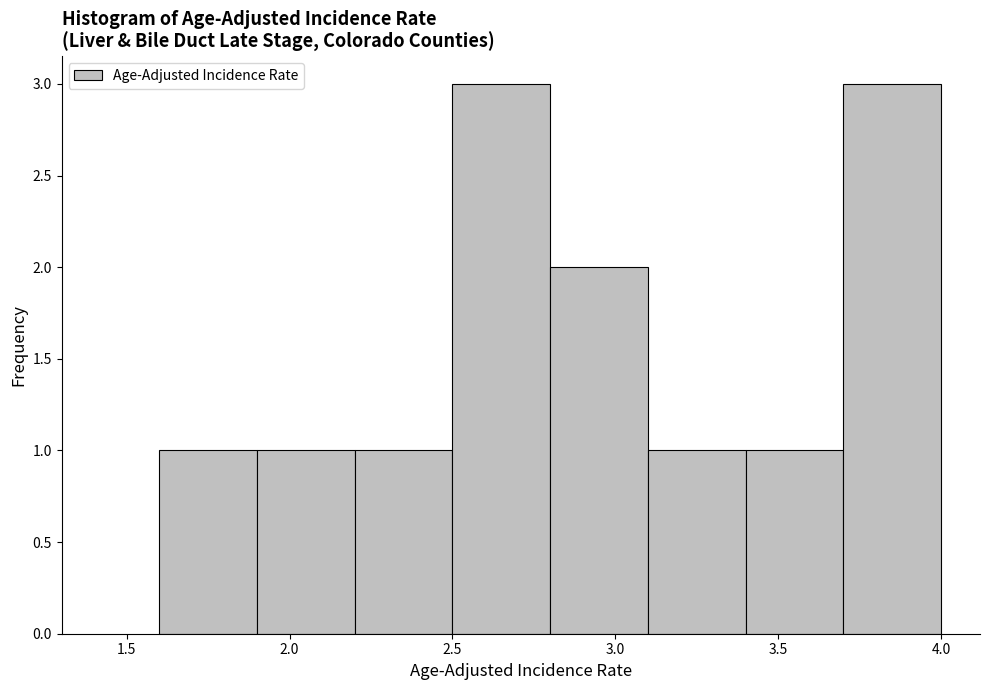

How tall is the bar that spans 3.1 to 3.4 on the x-axis? The values are not printed on the chart, so give them approximately, as read against the axis.

1